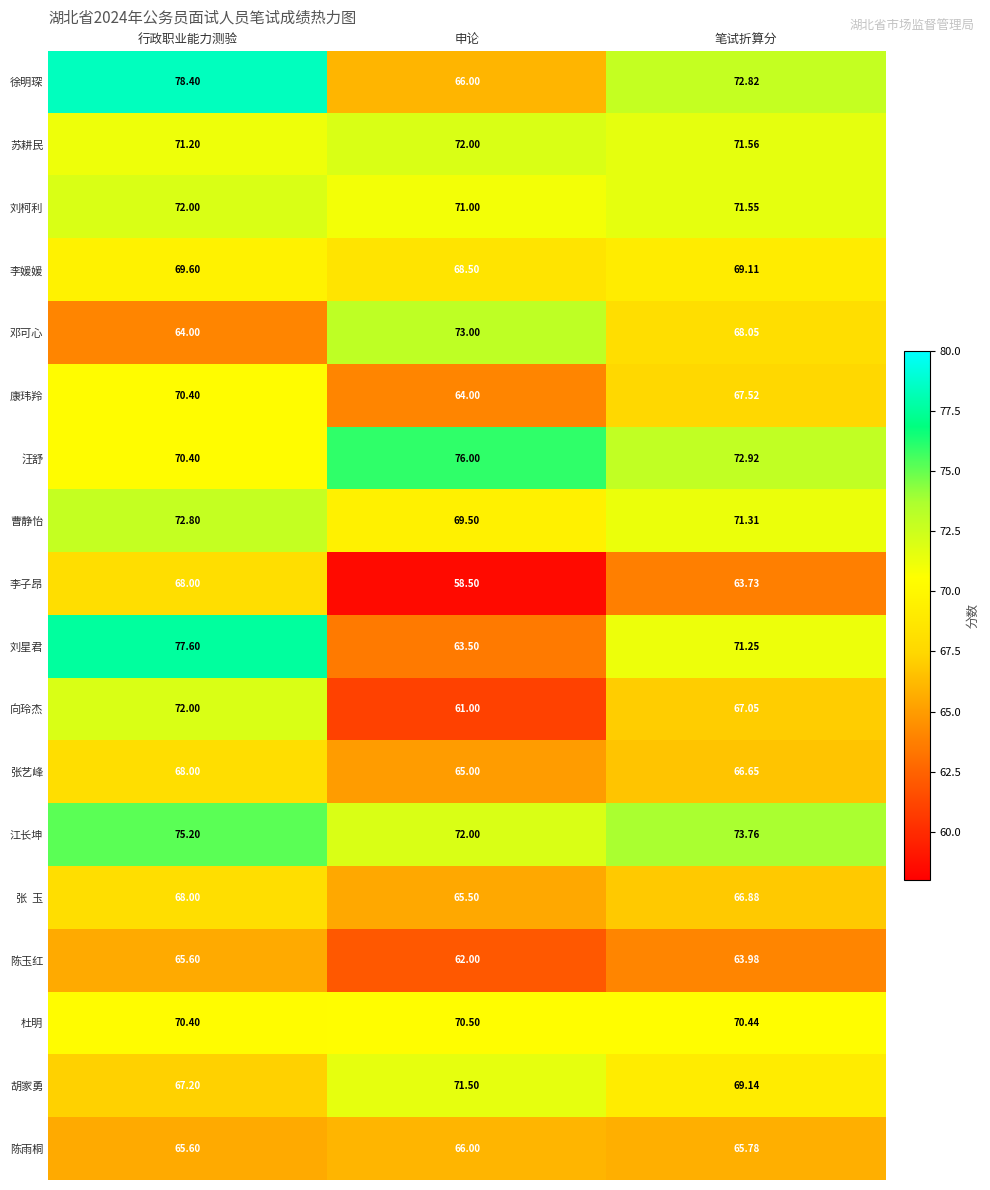

Where does the 刘星君 series first go above 71?

行政职业能力测验